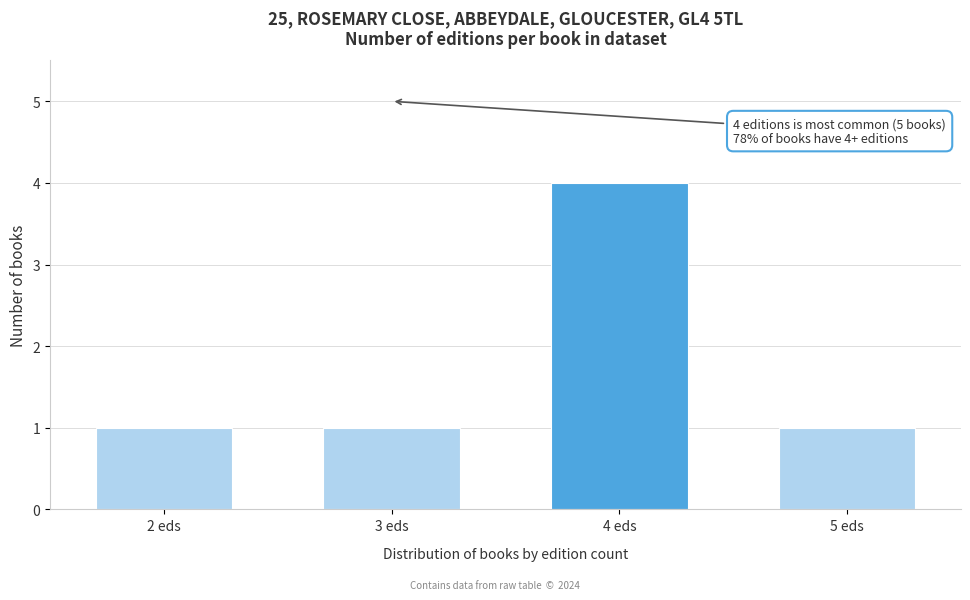

Reading left to right, transcribe all the data shown in this chart.

1	1	4	1